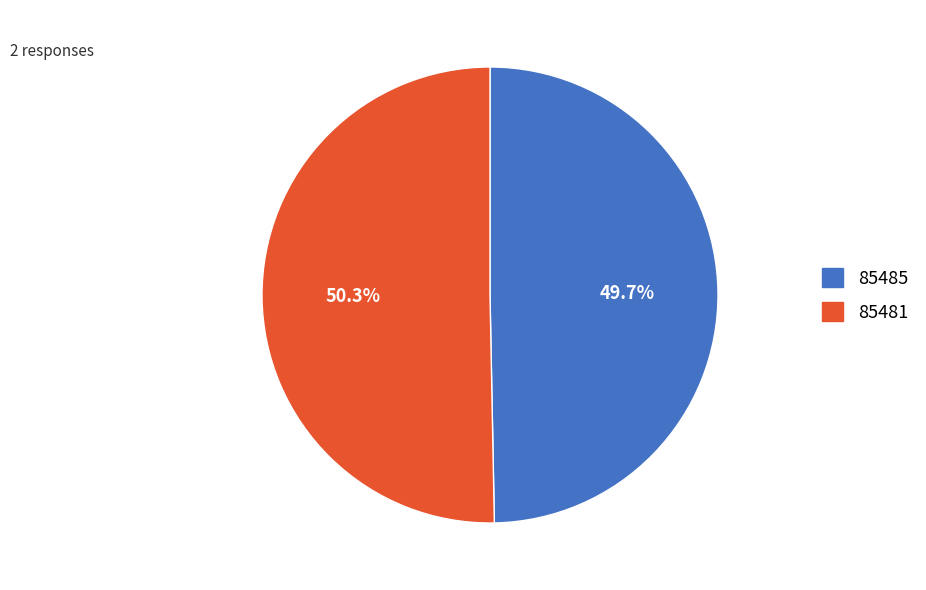

What is the largest slice in the pie chart?

85481